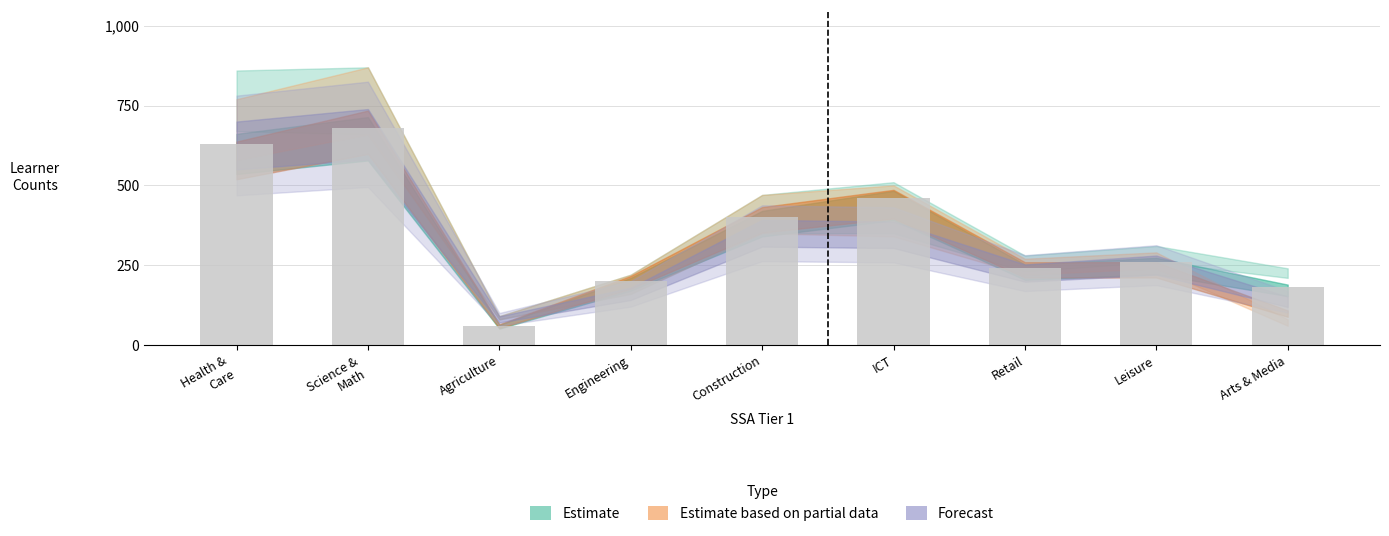

What is the difference between the maximum and minimum values?

620